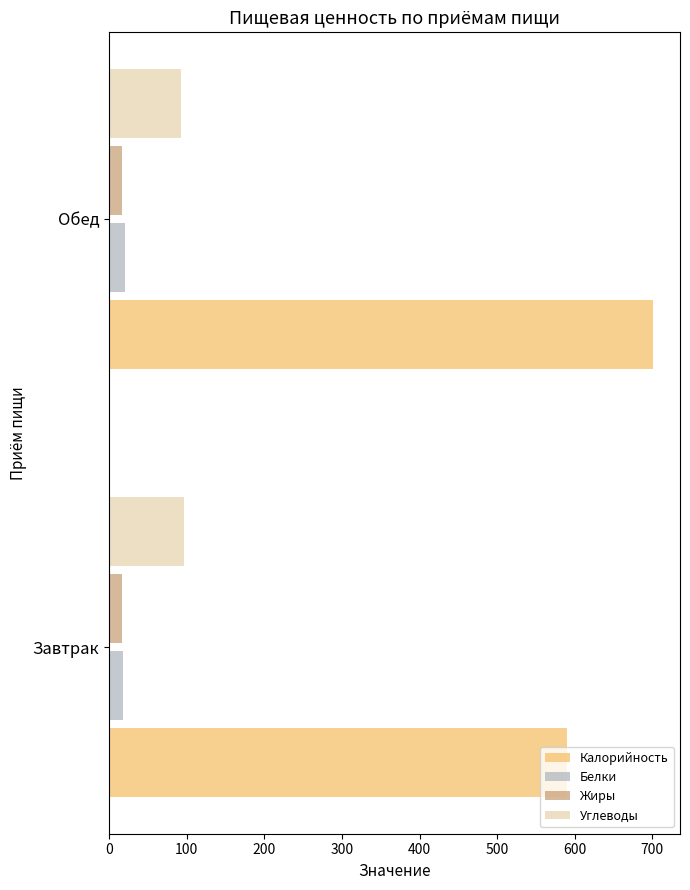

Which series has the largest total across all categories?

Калорийность